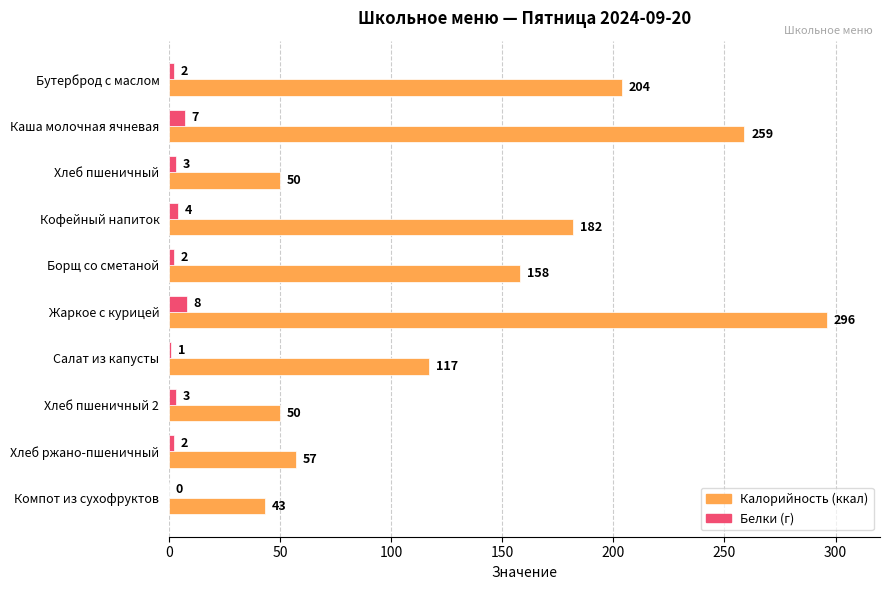

What is the total value across all series at Хлеб пшеничный?

53